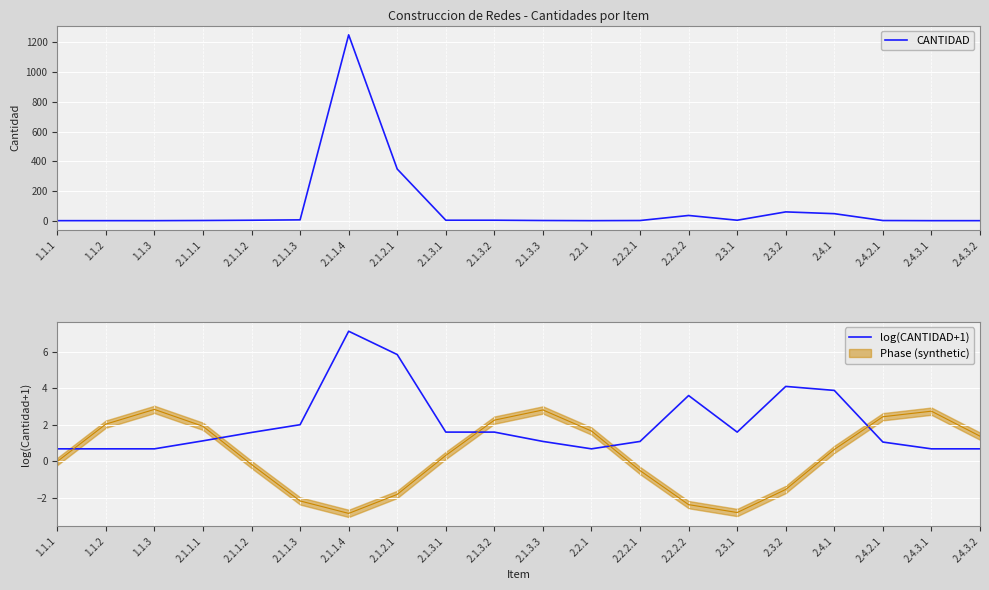

List the series in order of their peak value, highest first.

CANTIDAD, log(CANTIDAD+1)